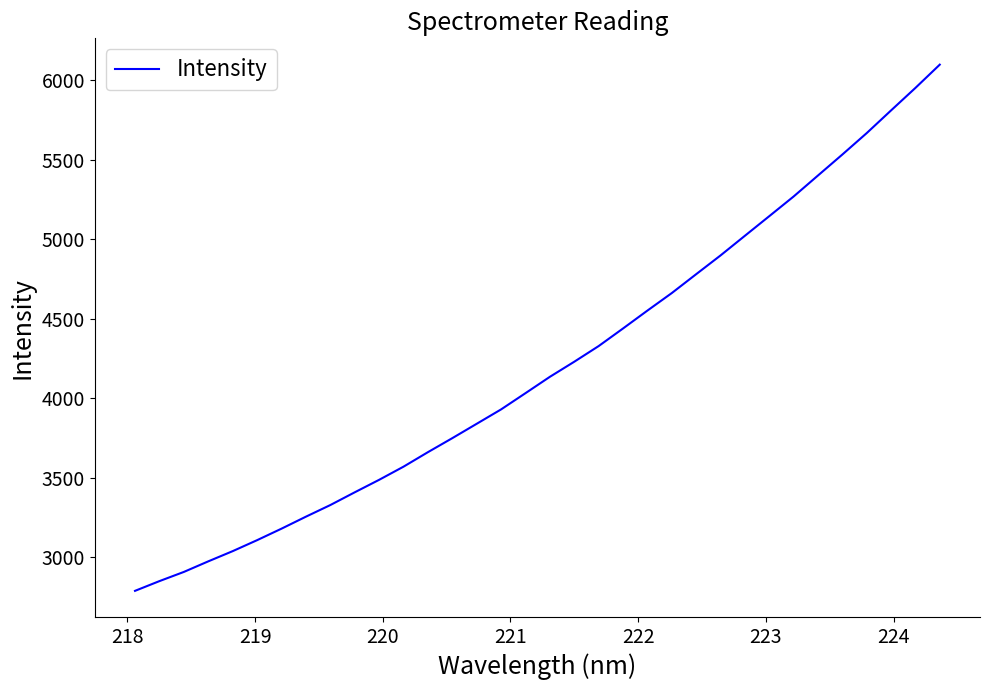

What is the maximum value shown in the chart?

6099.6